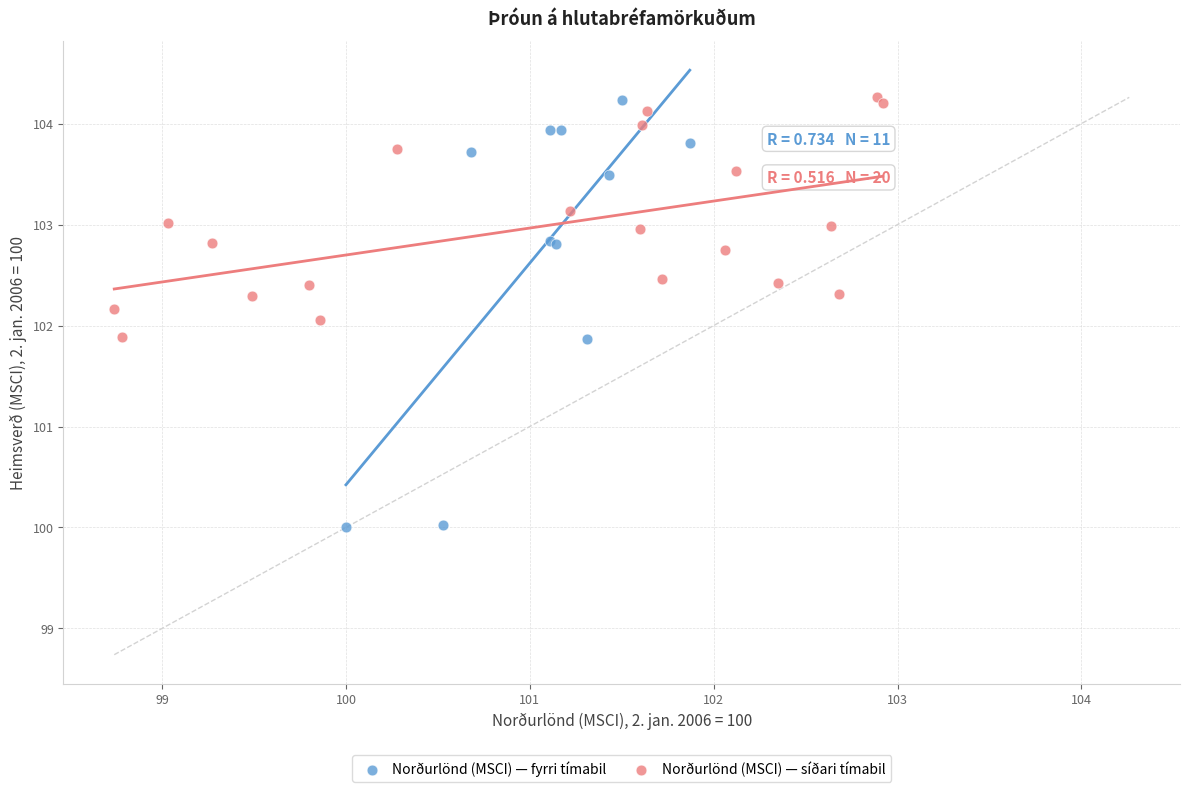

Which series has the largest Y range (max minus min)?

Norðurlönd (MSCI) — fyrri tímabil